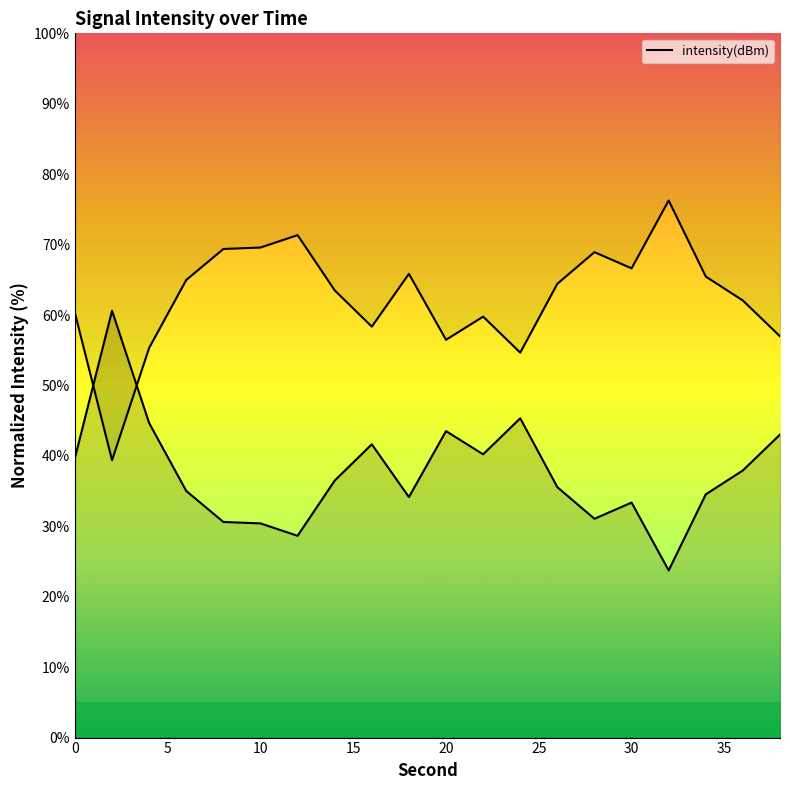

What is the change in value from 10 to 18?

+3.7